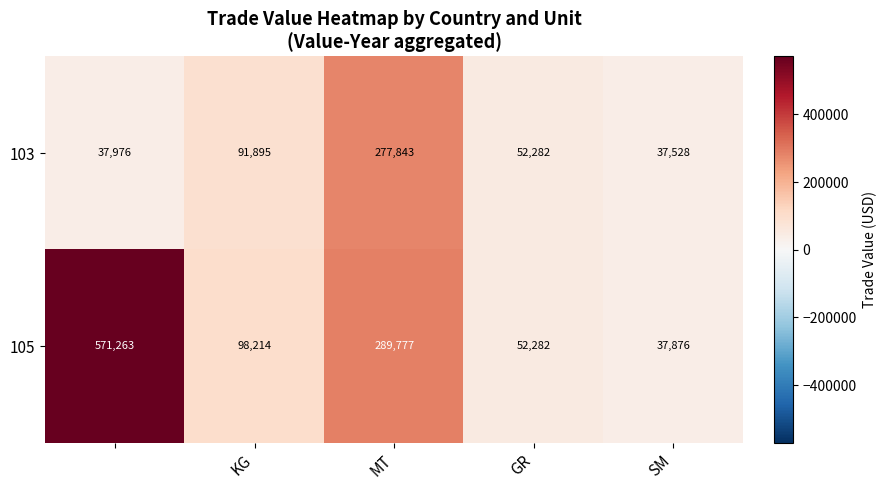

Which series has the largest range (max minus min)?

105